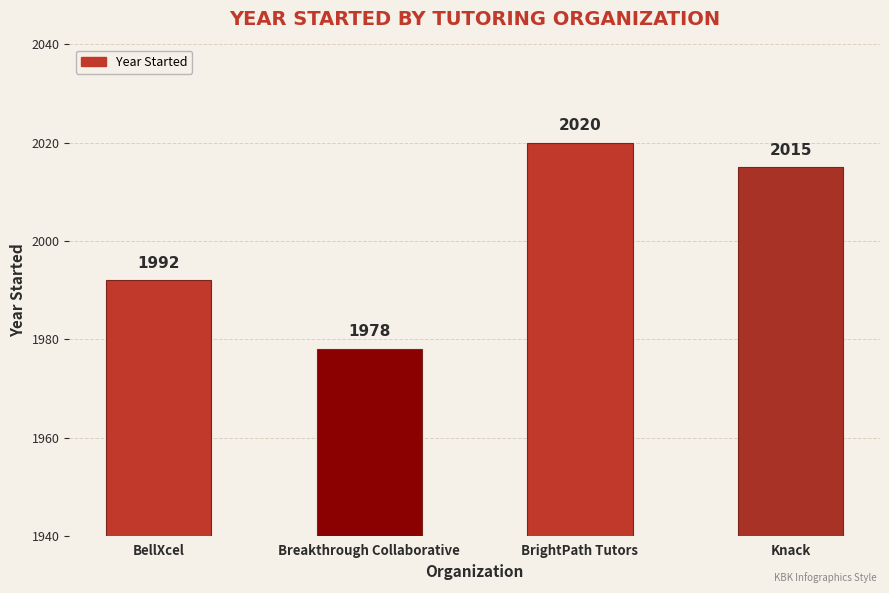

What is the maximum value shown in the chart?

2020